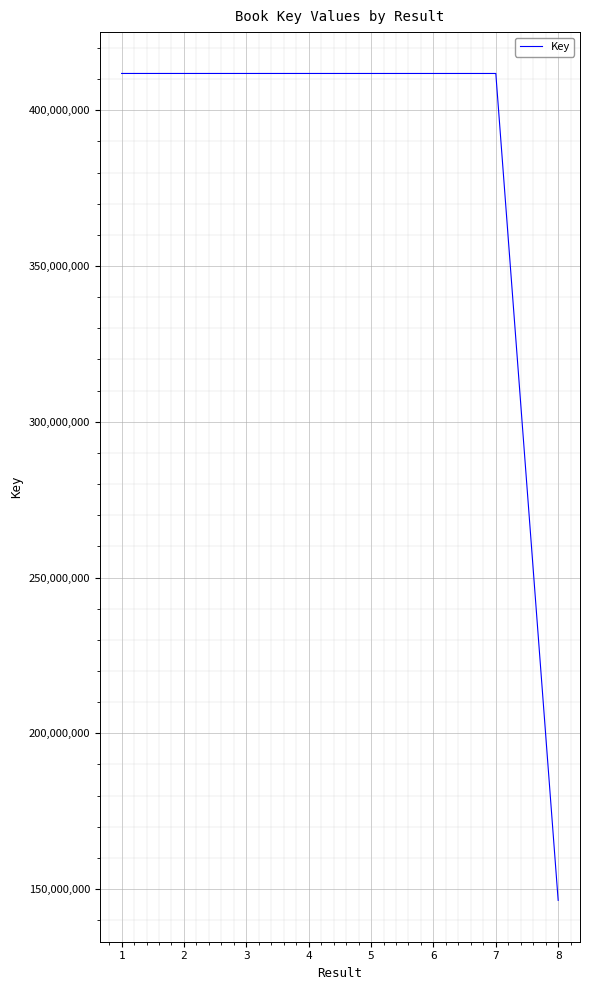

Is it true that the value at 3 is 639428223?

False